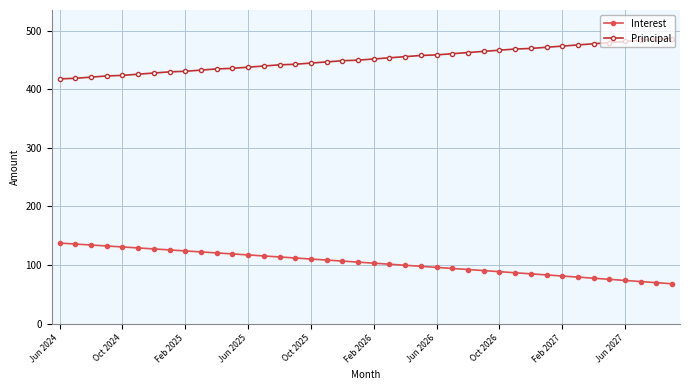

How many values in the Interest series are below 104?

20